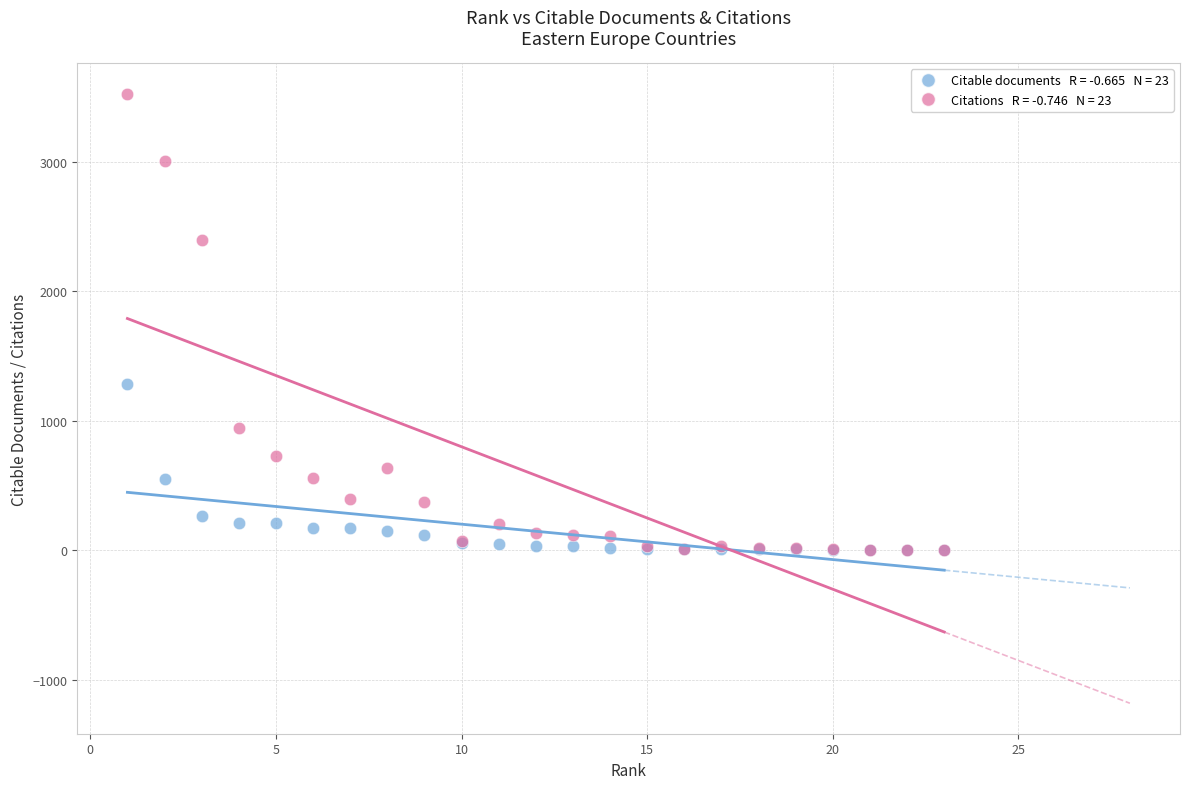

Across all series, what Y value is closest to 1763?

1280